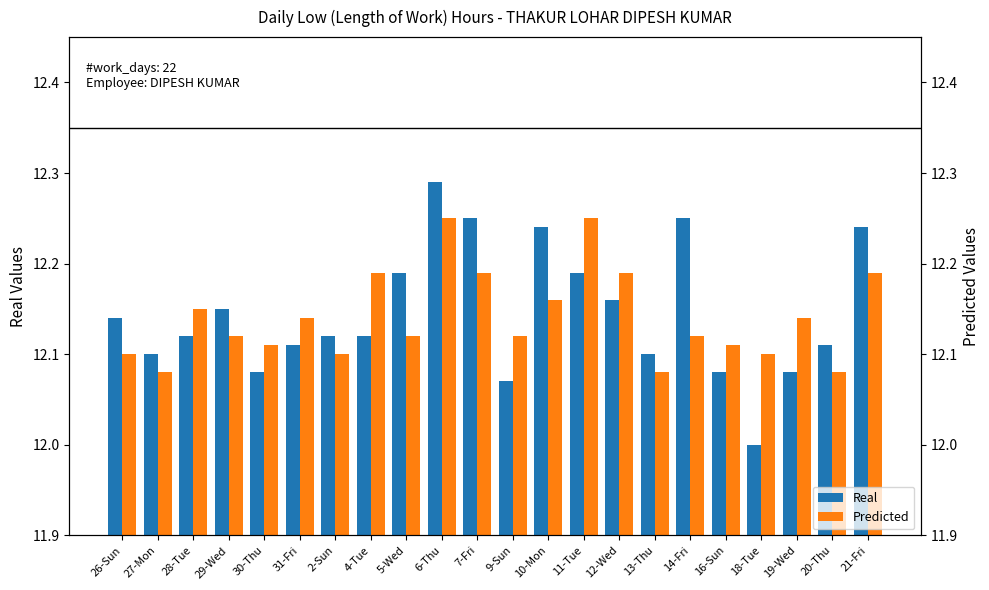

What is the sum of all Real values?

267.2